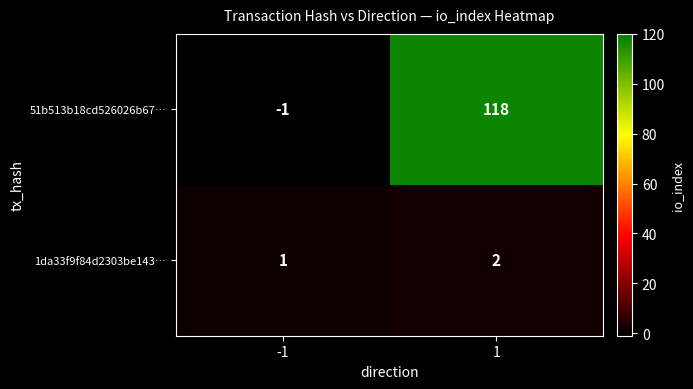

Between -1 and 1, which series saw the biggest shift?

51b513b18cd526026b67…